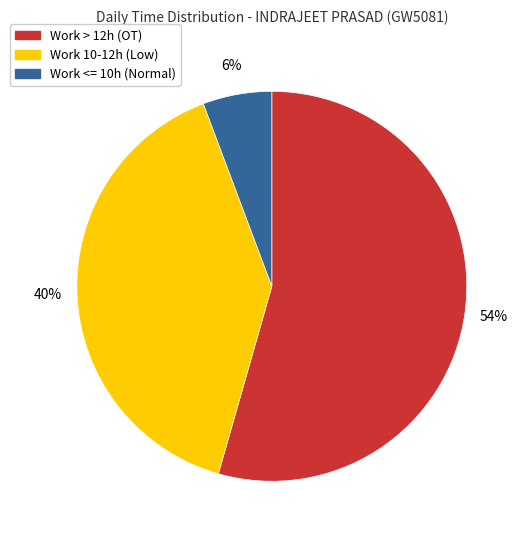

Rank the categories by value from highest to lowest.

Work > 12h (OT), Work 10-12h (Low), Work <= 10h (Normal)